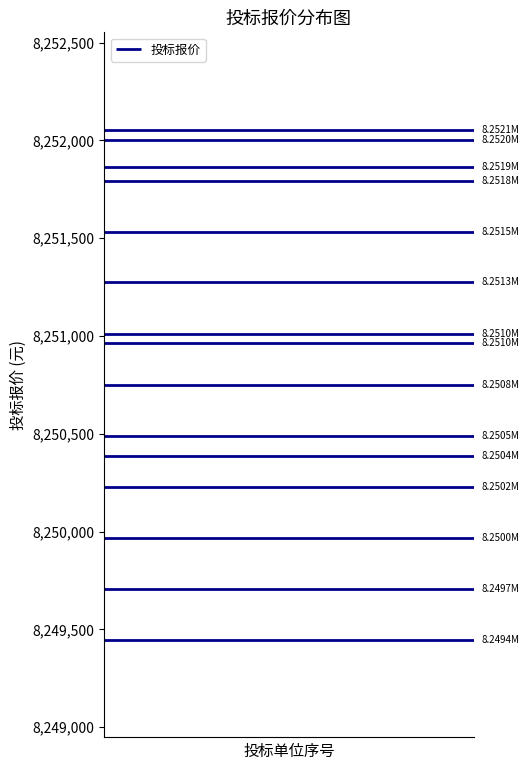

How many values are below 8250964?

7